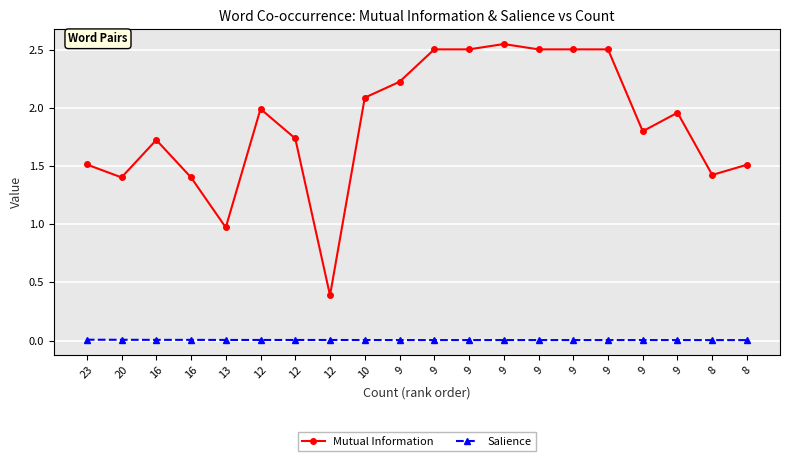

What is the value of the Mutual Information point at the 2nd from the left?

1.4